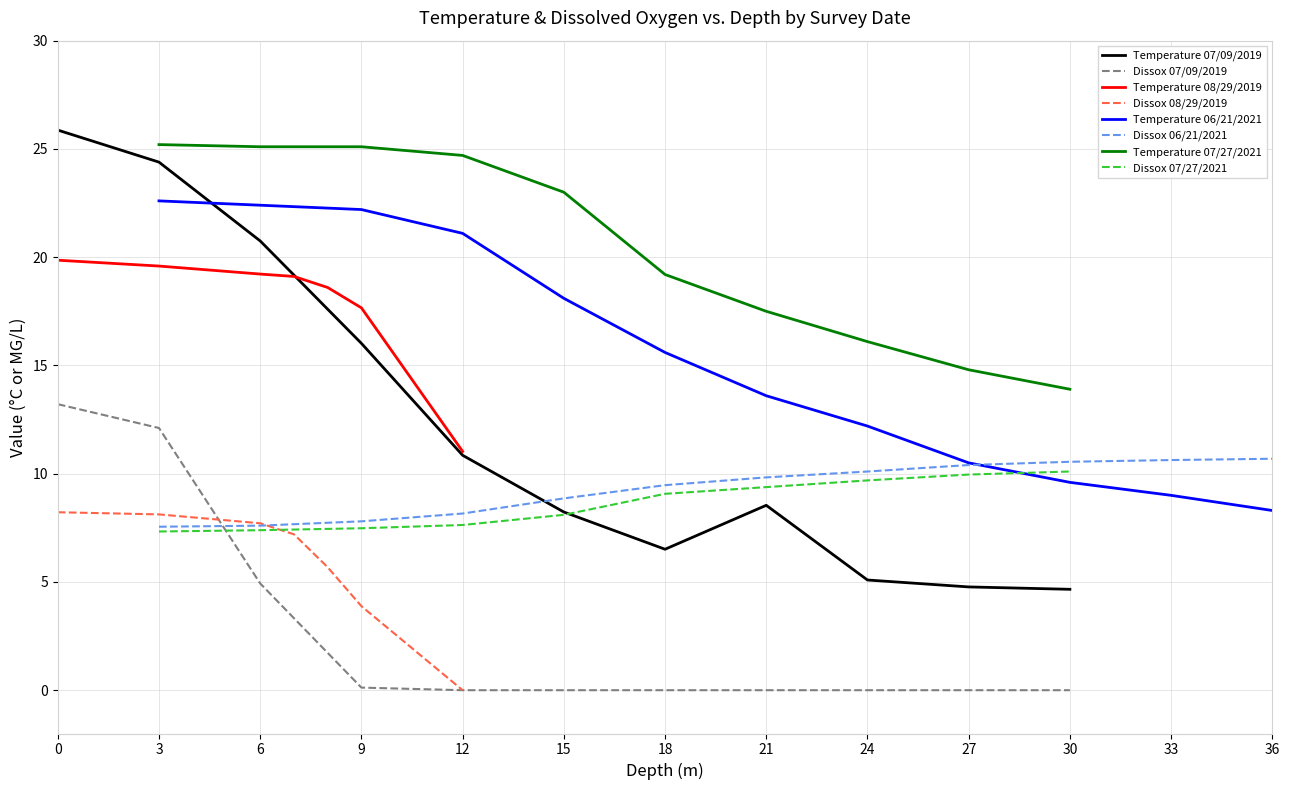

What is the highest value of the Temperature series?

25.9